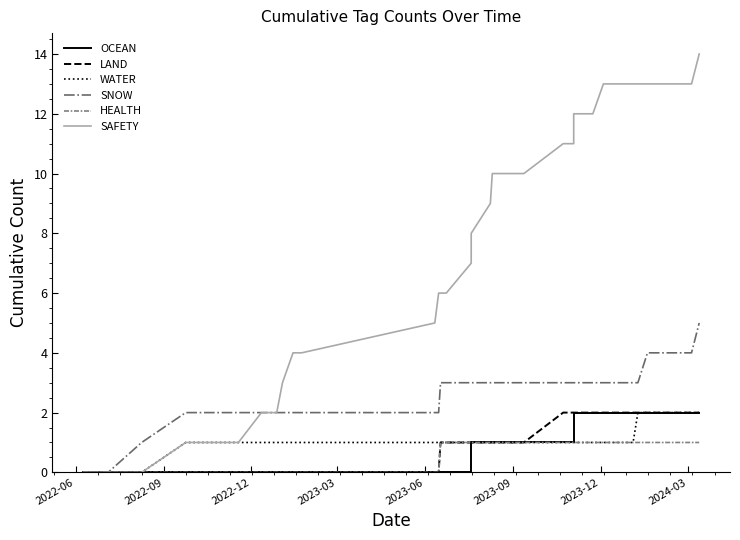

What is the sum of all SAFETY values?

286